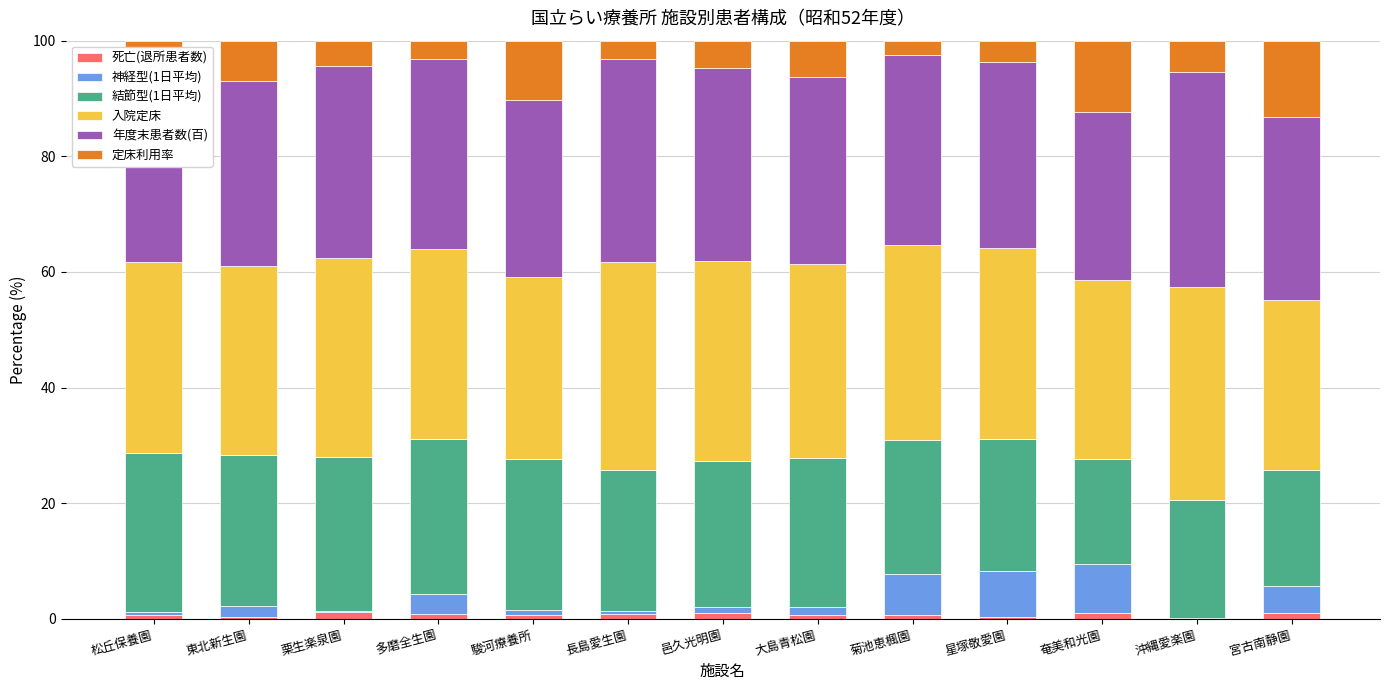

At which category is the sum across all series the highest?

東北新生園